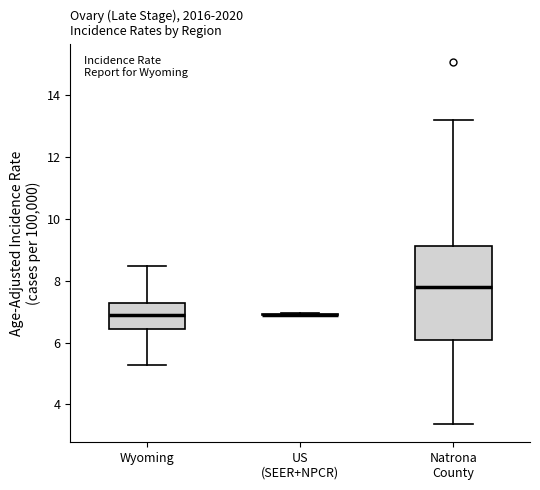

Comparing the boxes themselves (not the whiskers), which one is the tallest?

Natrona County